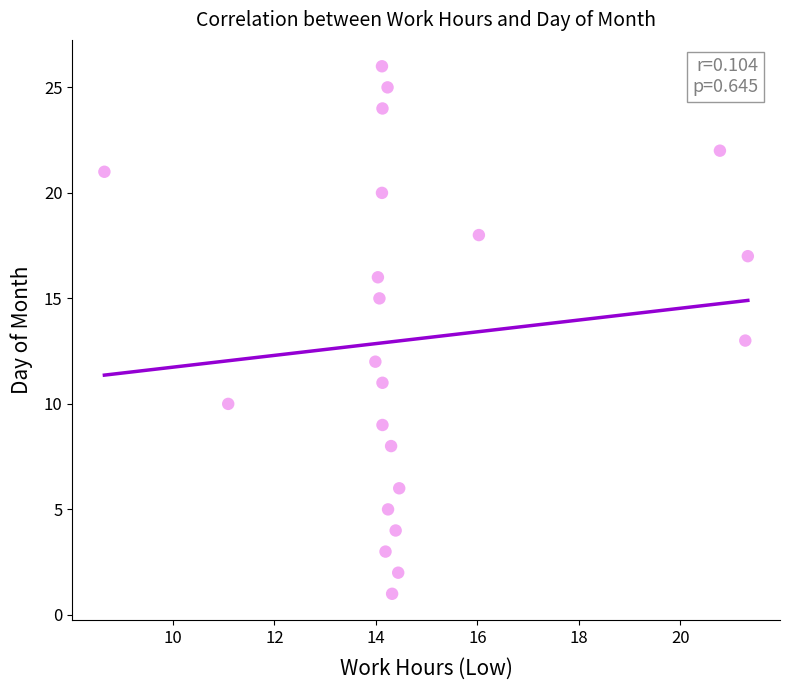

What is the range of Y values (max minus min)?

25